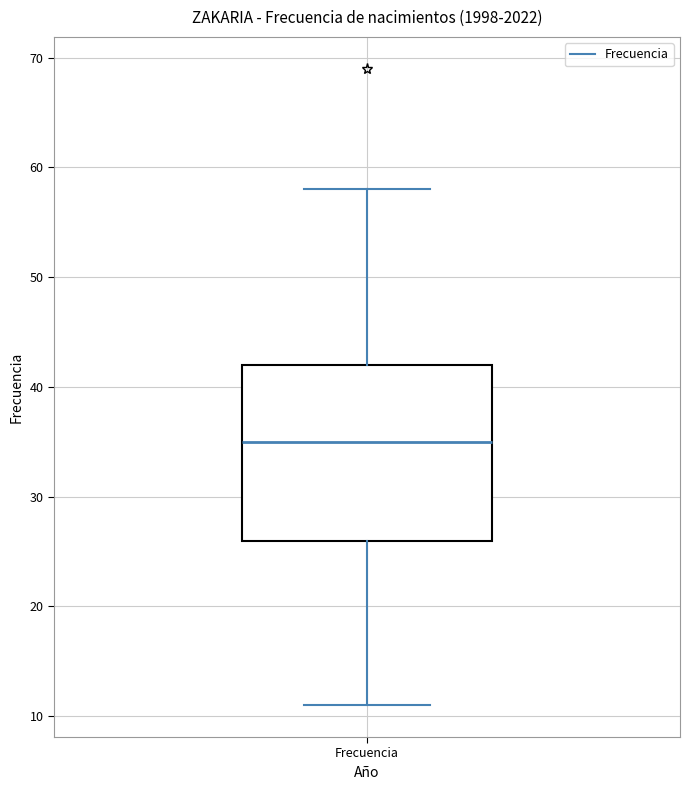

Read this box plot against the y-axis: the position of the median line, the range covered by the box, and the ends of both whiskers. The values are not printed on the chart, so give them approximately, as read against the axis.

median 35, box 26 to 42, whiskers 11 to 58